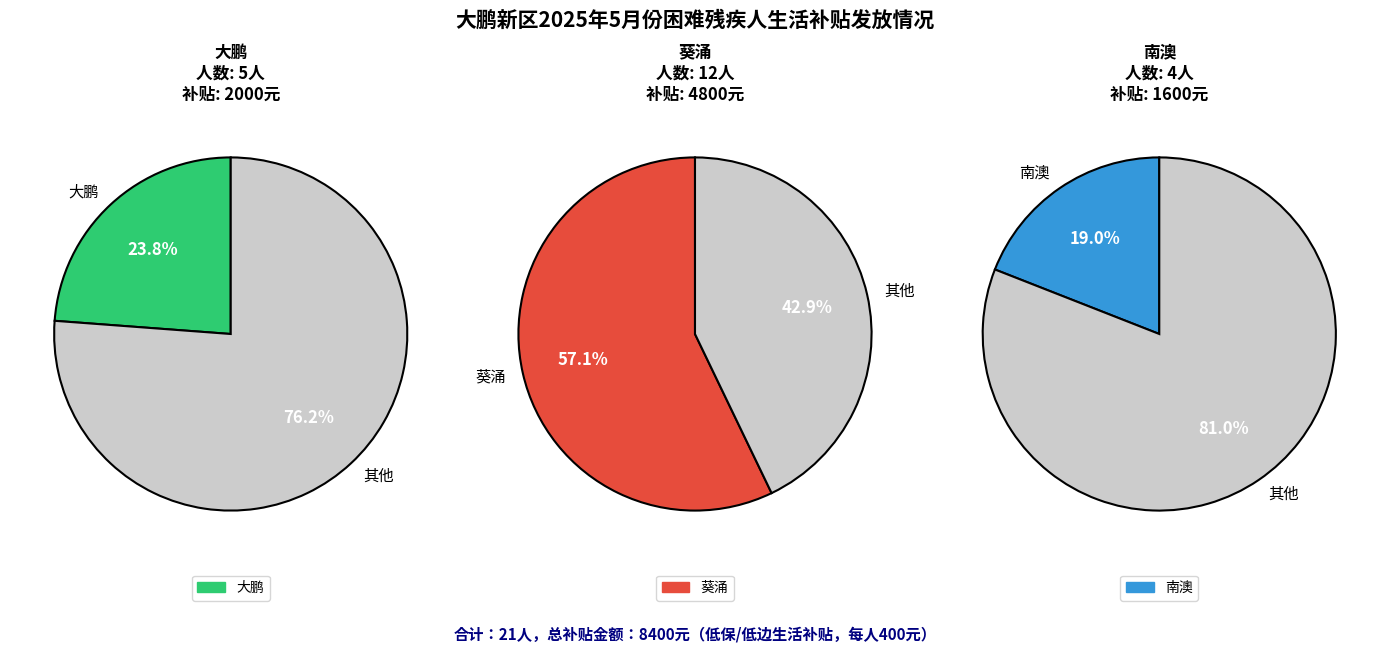

Rank the categories by value from lowest to highest.

南澳, 大鹏, 葵涌